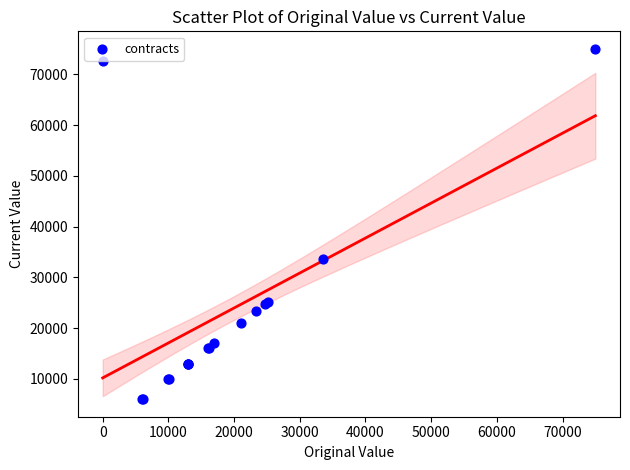

What Y value in the scatter plot is closest to 40497?

33594.0